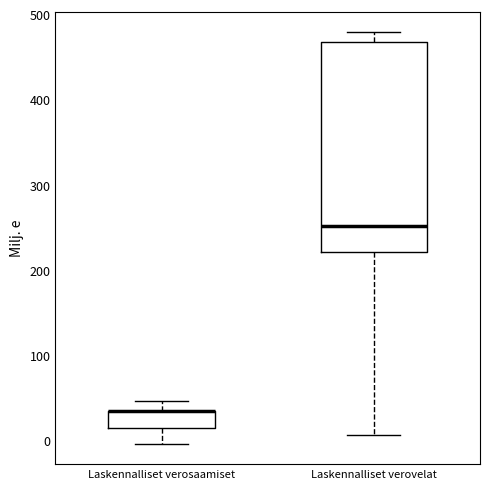

Where is the upper edge of the box for Laskennalliset verovelat on the y-axis? The values are not printed on the chart, so give them approximately, as read against the axis.

470